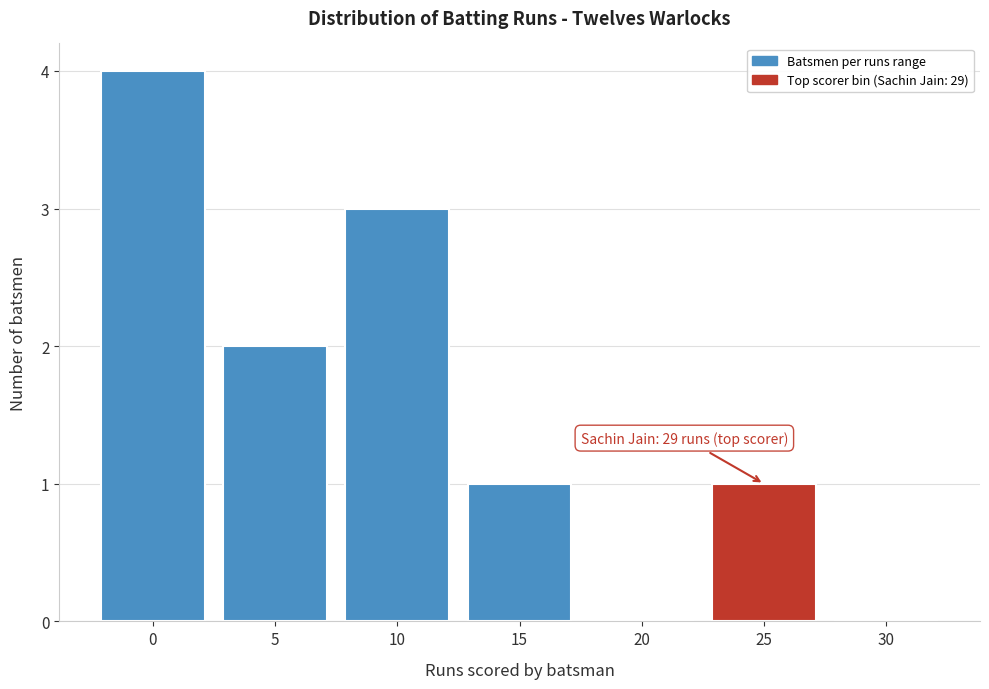

Reading right to left, extract all data points from this chart.

30=0	25=1	20=0	15=1	10=3	5=2	0=4